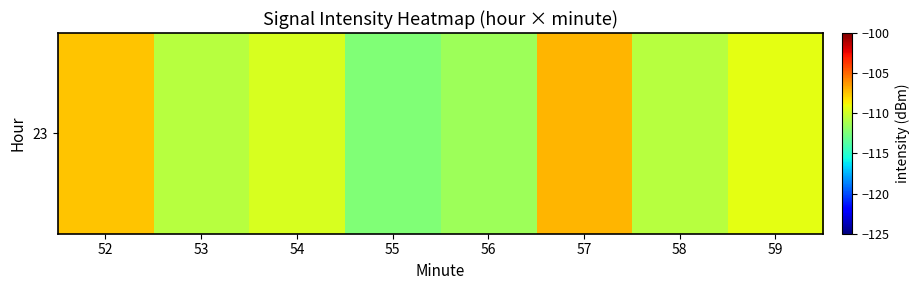

Which category has the lowest value across all series?

55